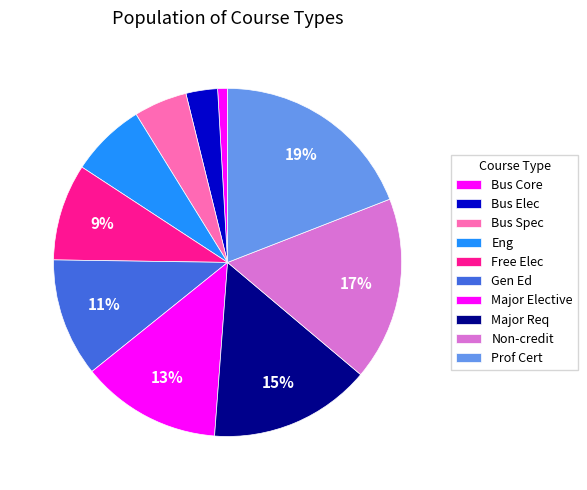

Does Non-credit represent more than half of the total?

No